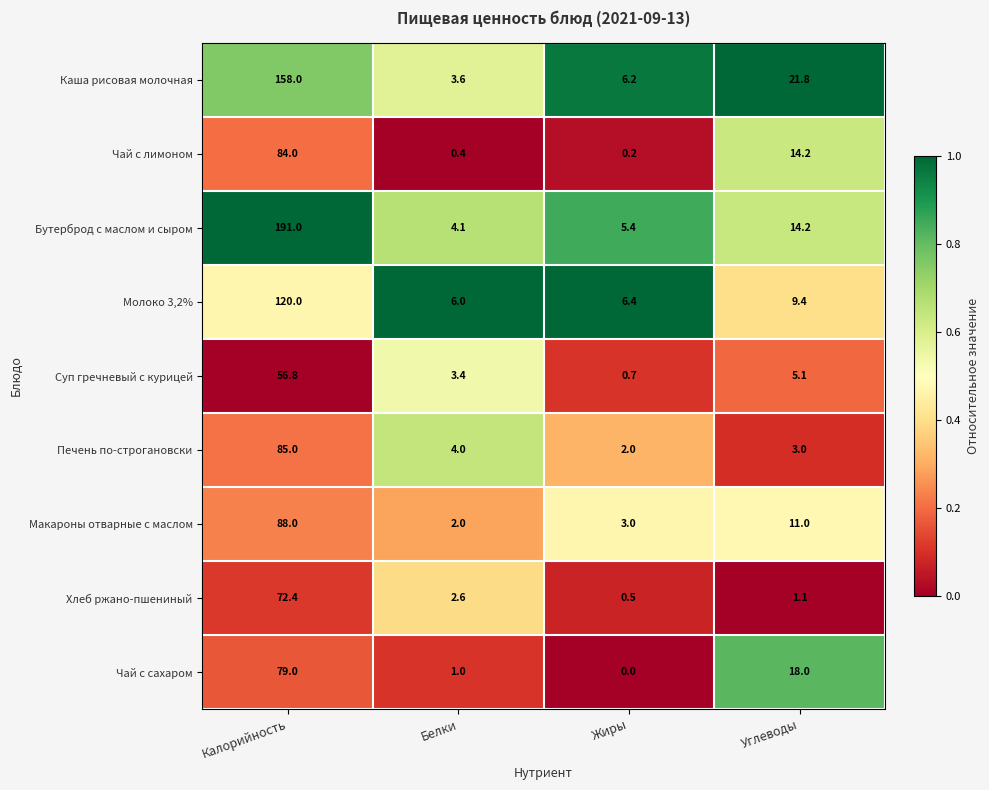

How many categories are shown in the chart?

4